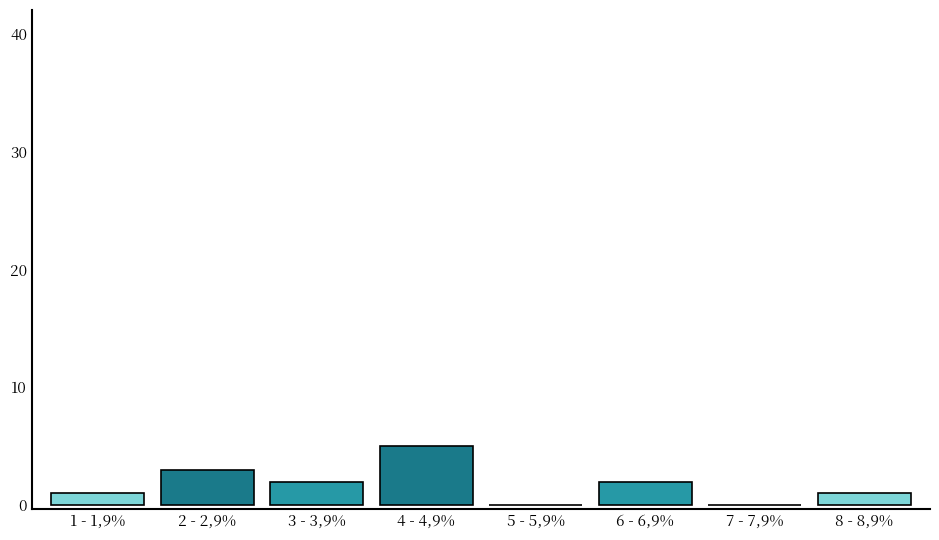

Reading right to left, what are all the values shown in this chart?

8 - 8,9%=1	7 - 7,9%=0	6 - 6,9%=2	5 - 5,9%=0	4 - 4,9%=5	3 - 3,9%=2	2 - 2,9%=3	1 - 1,9%=1